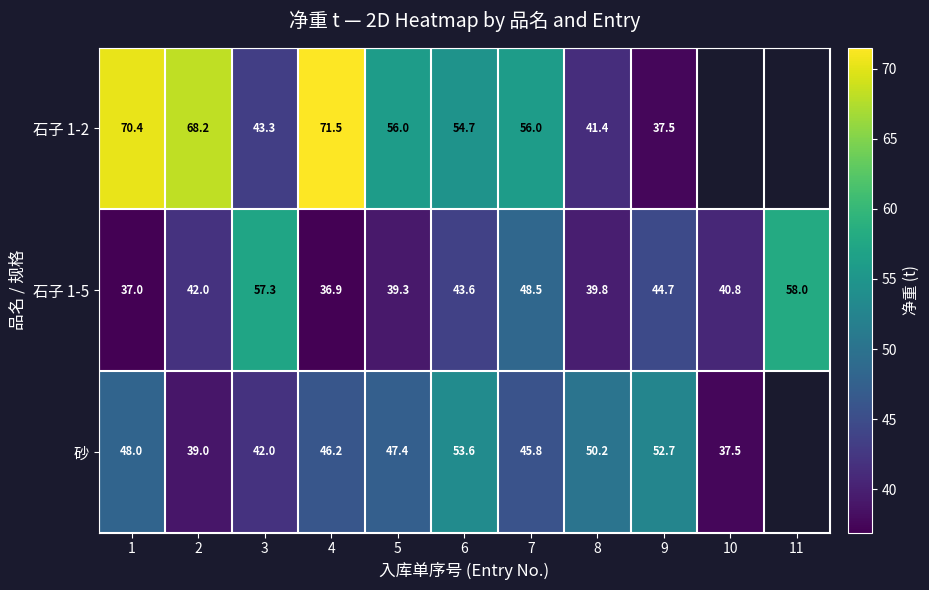

What is the highest value of the 石子 1-5 series?

58.0